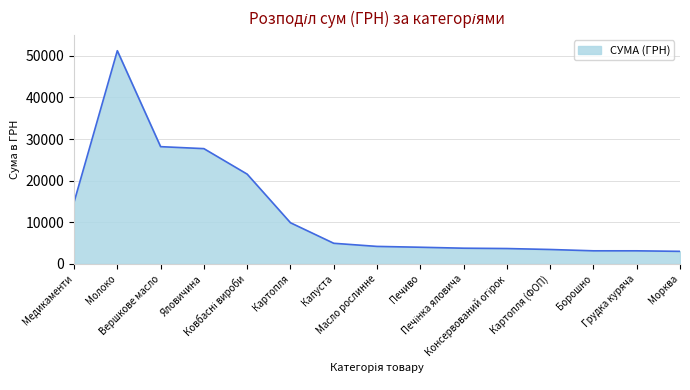

How many values are below 4206?

7